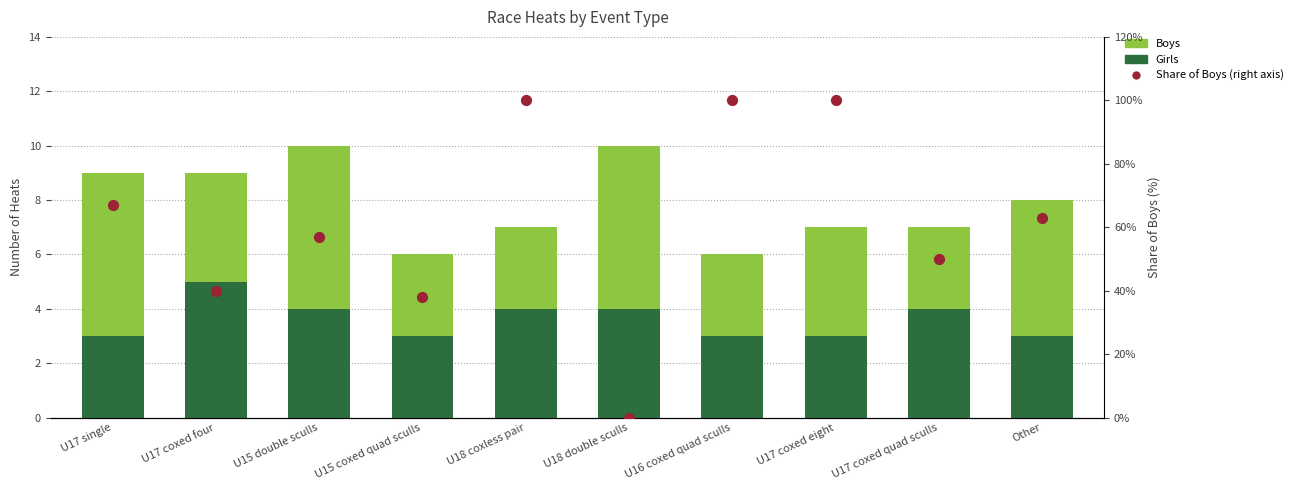

Which series contains the highest Y value?

Share of Boys (right axis)